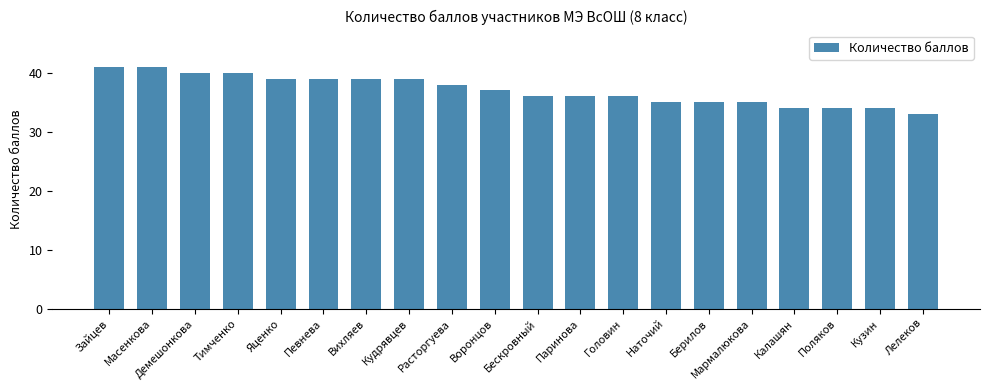

How many categories are shown in the chart?

20